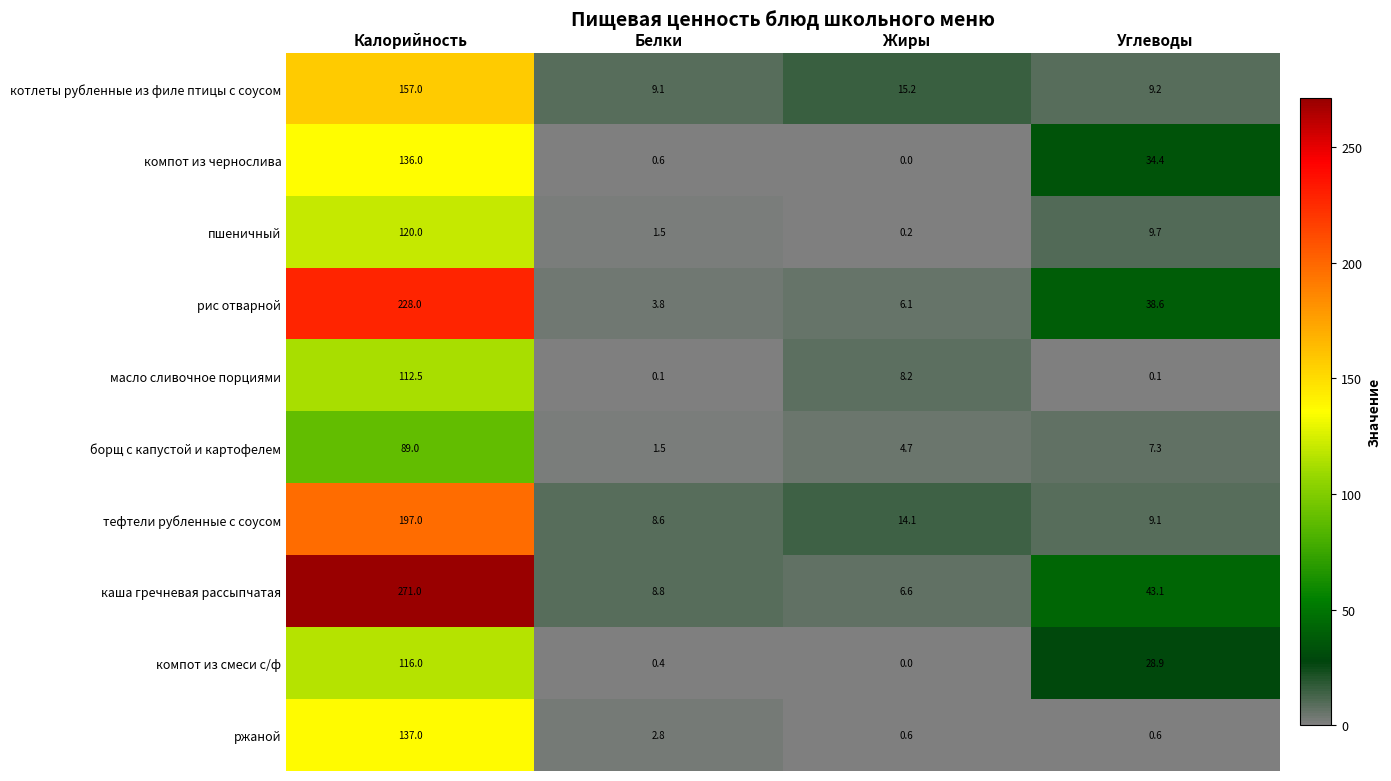

Which series has the largest total across all categories?

каша гречневая рассыпчатая